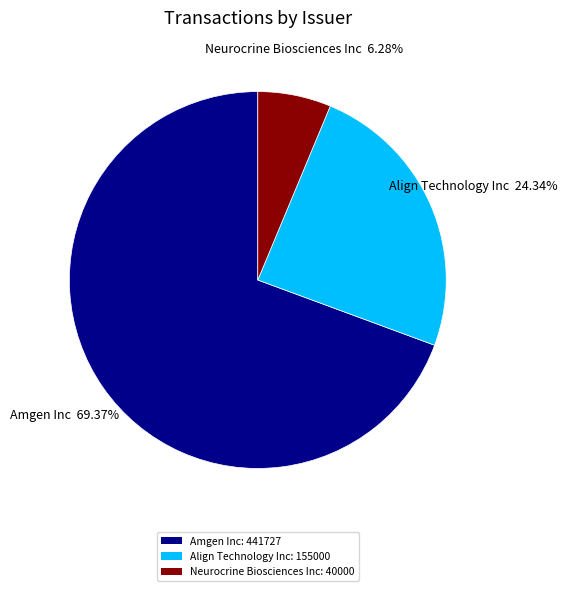

How many slices are in this pie chart?

3